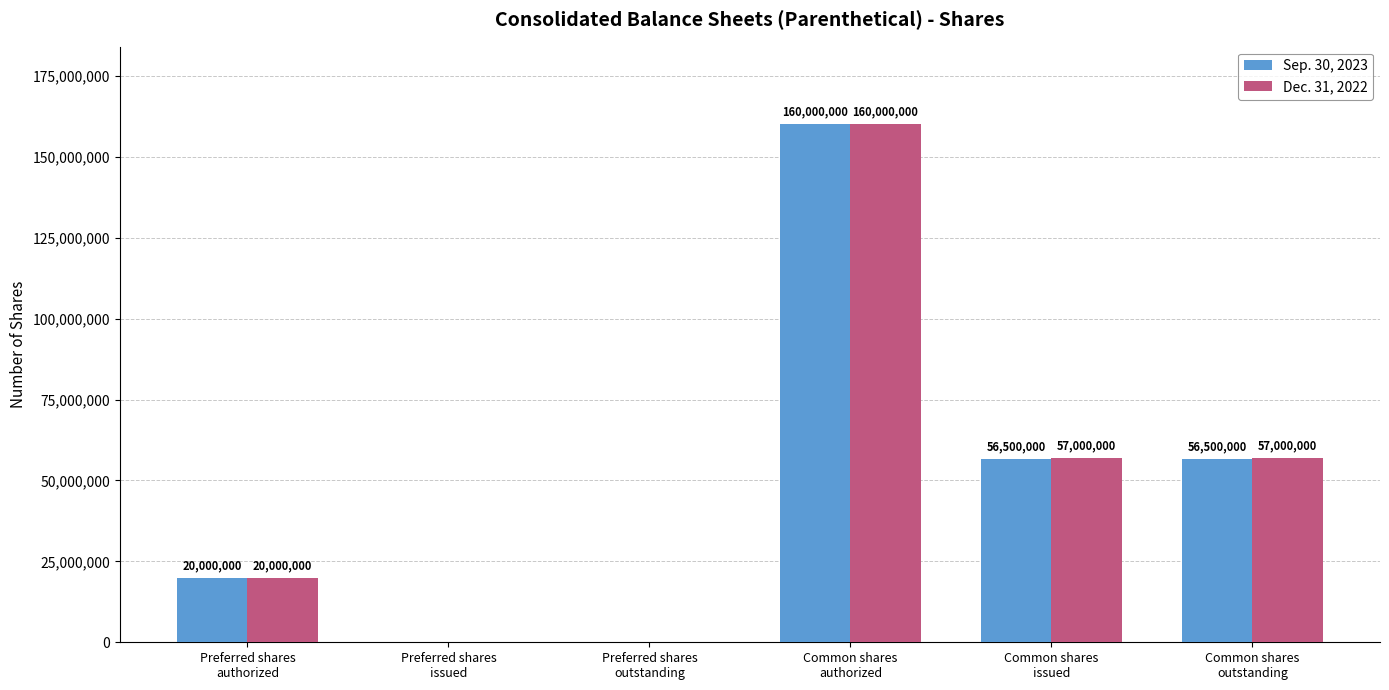

How many Sep. 30, 2023 values are between 0 and 56500000?

5